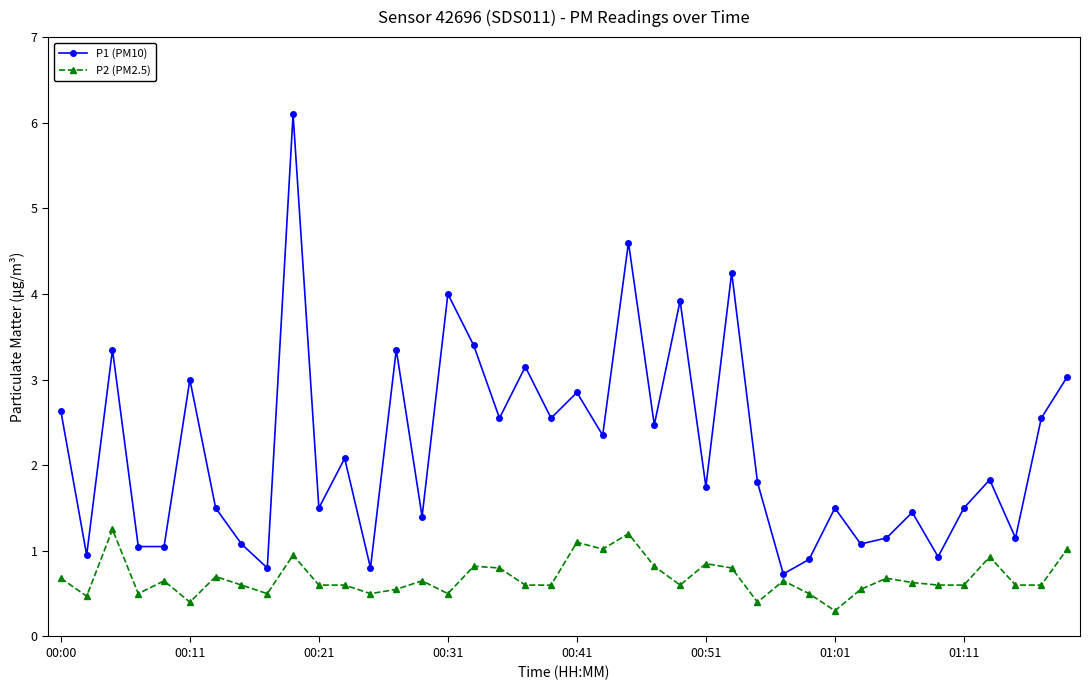

Rank the series by their maximum value, from lowest to highest.

P2 (PM2.5), P1 (PM10)